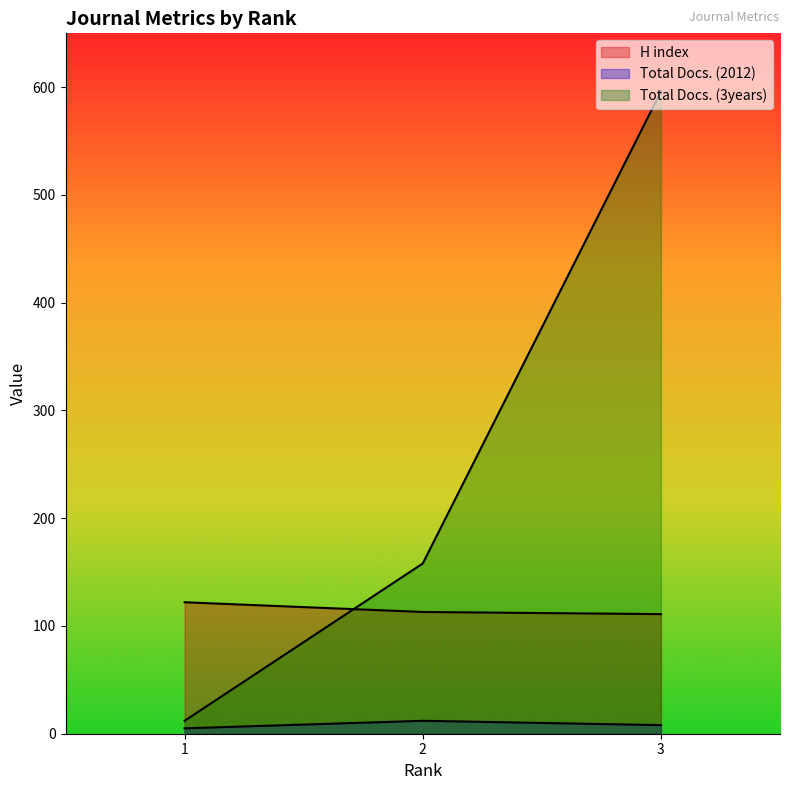

Is it true that Total Docs. (2012) equals 8 at 3?

True